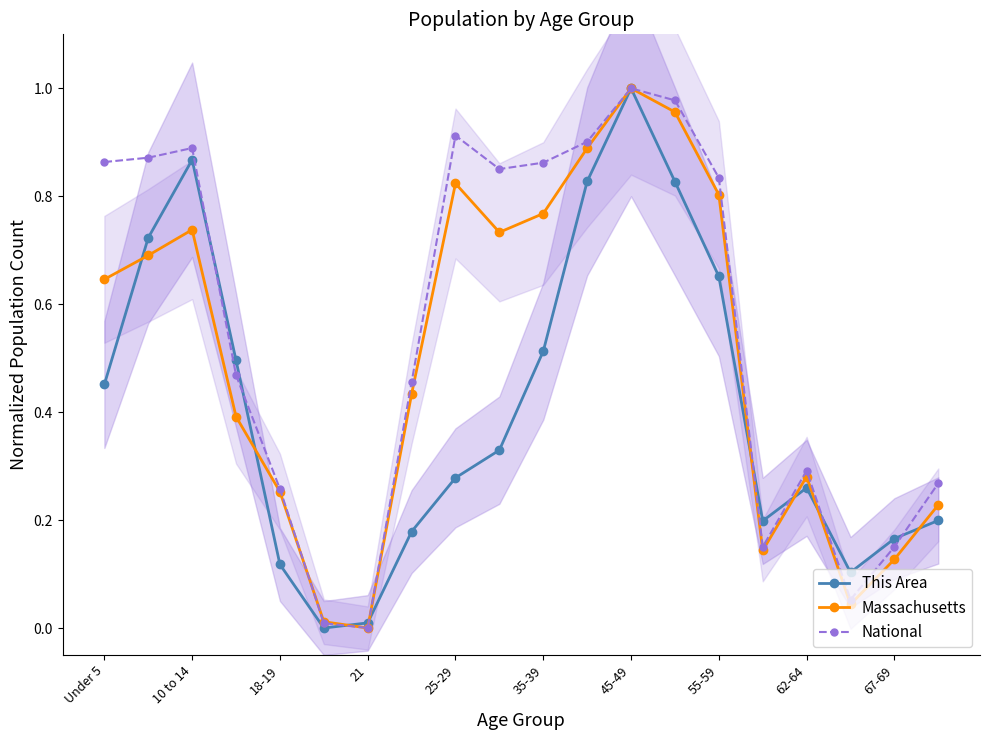

True or false: This Area has a value of 0.1 at 62-64.

False